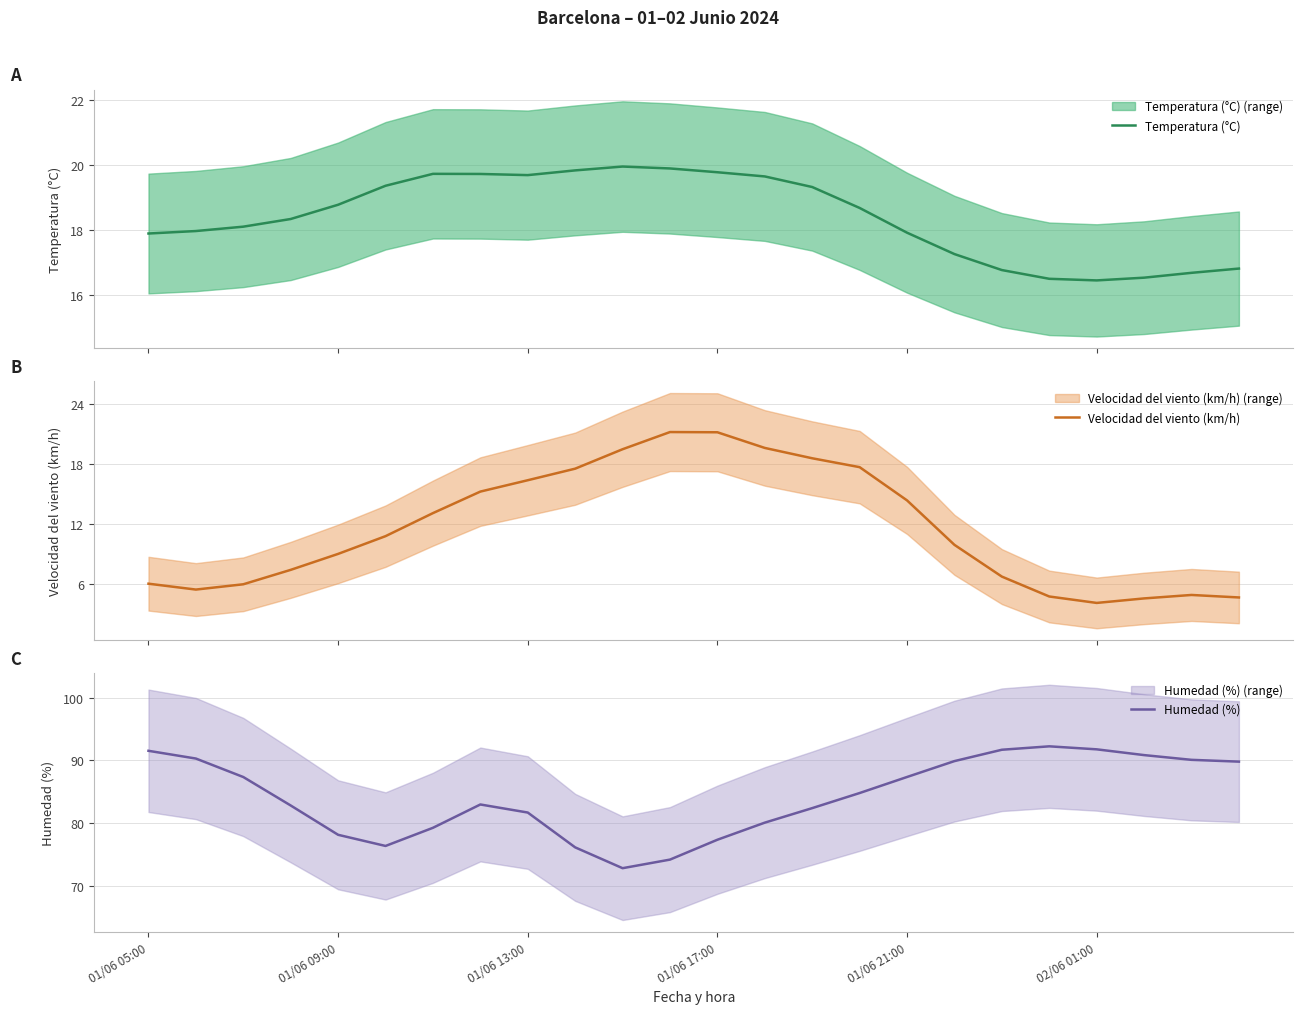

List the series in order of their peak value, lowest first.

Temperatura (°C), Velocidad del viento (km/h), Humedad (%)